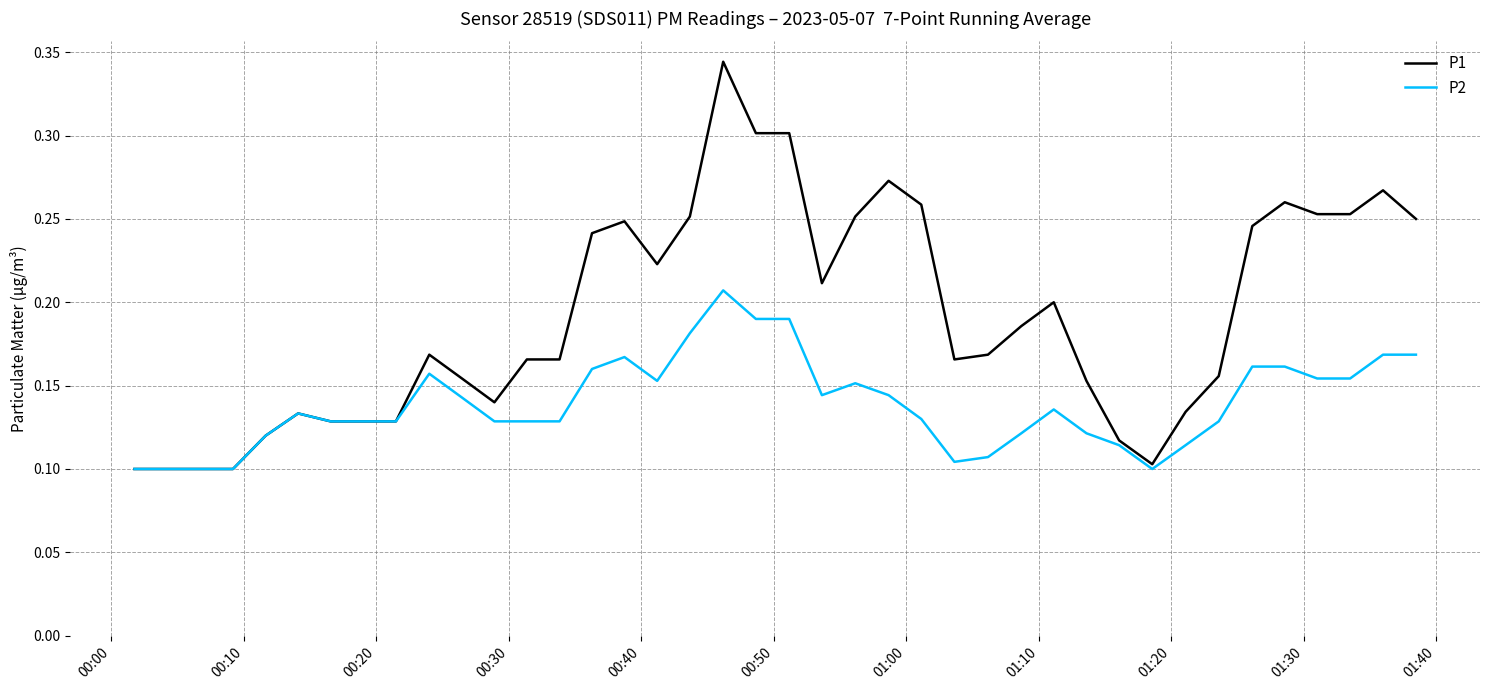

Rank the series by their average value, from lowest to highest.

P2, P1